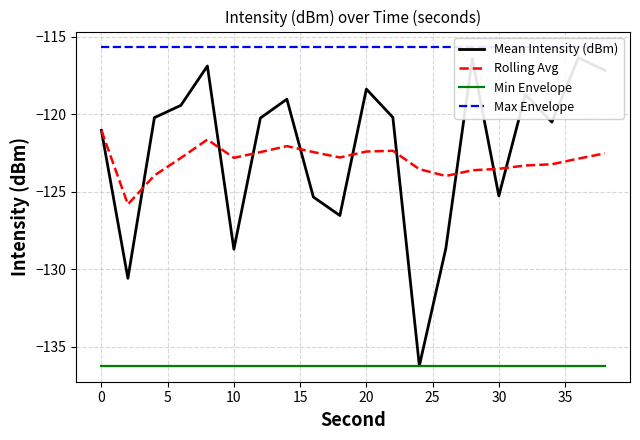

What is the maximum value shown in the chart?

-115.7